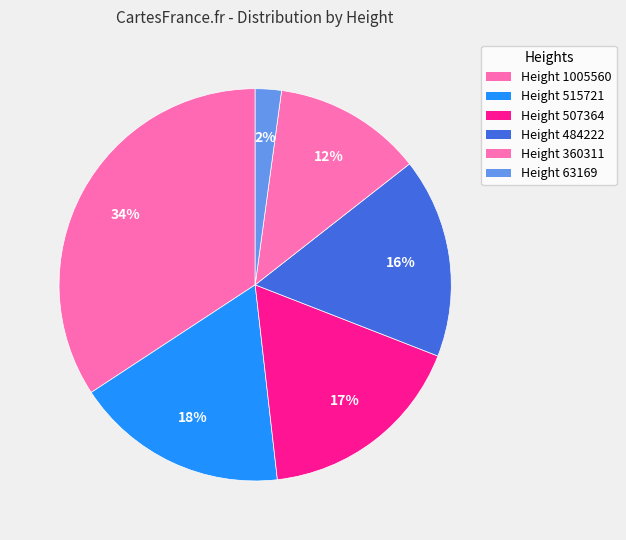

How many slices are in this pie chart?

6